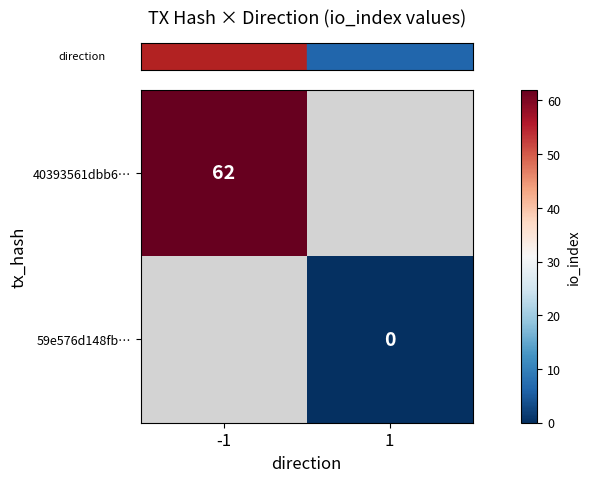

How many positive values does the row_0 series have?

1